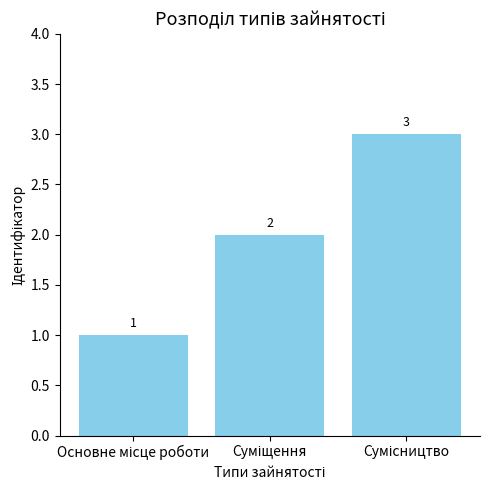

How many categories are shown in the chart?

3